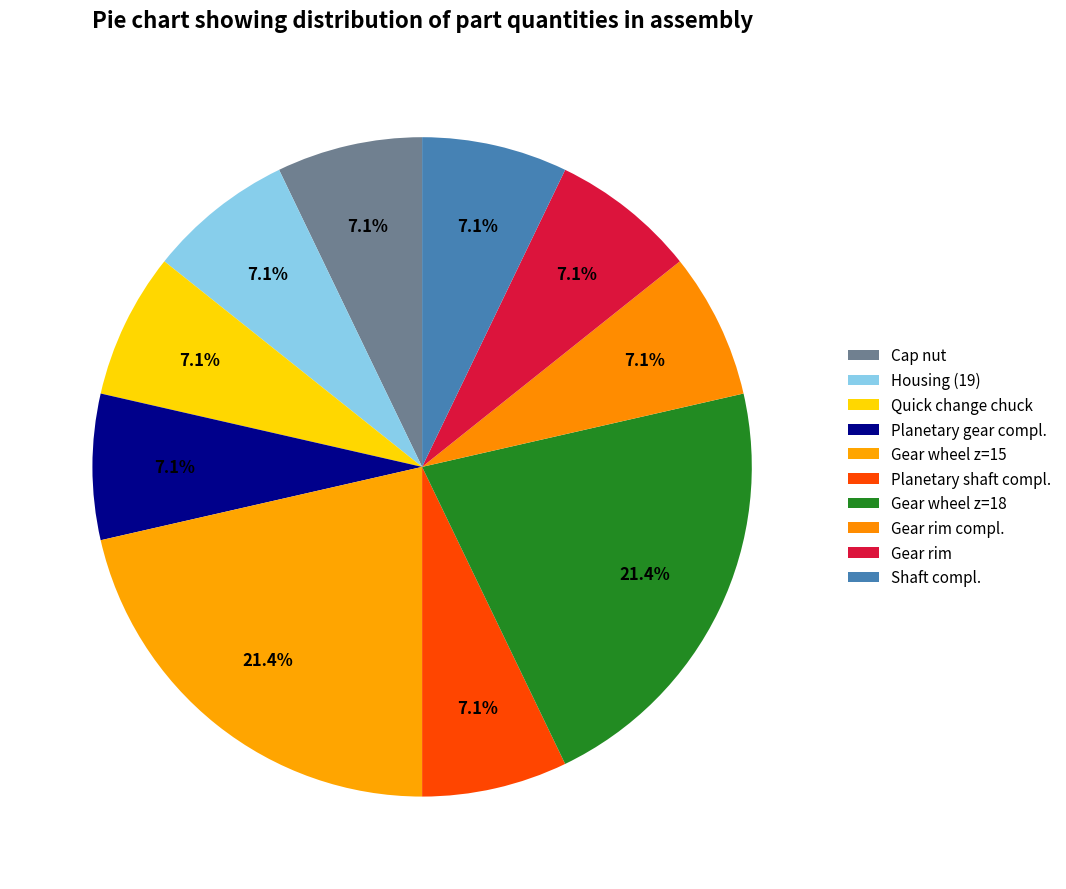

Does Planetary gear compl. represent more than half of the total?

No